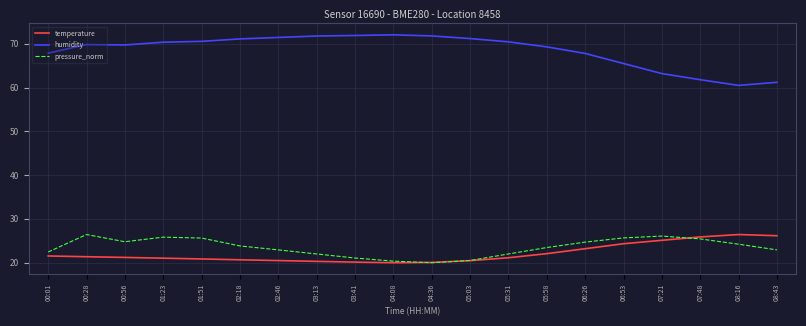

What is the highest value of the temperature series?

26.4